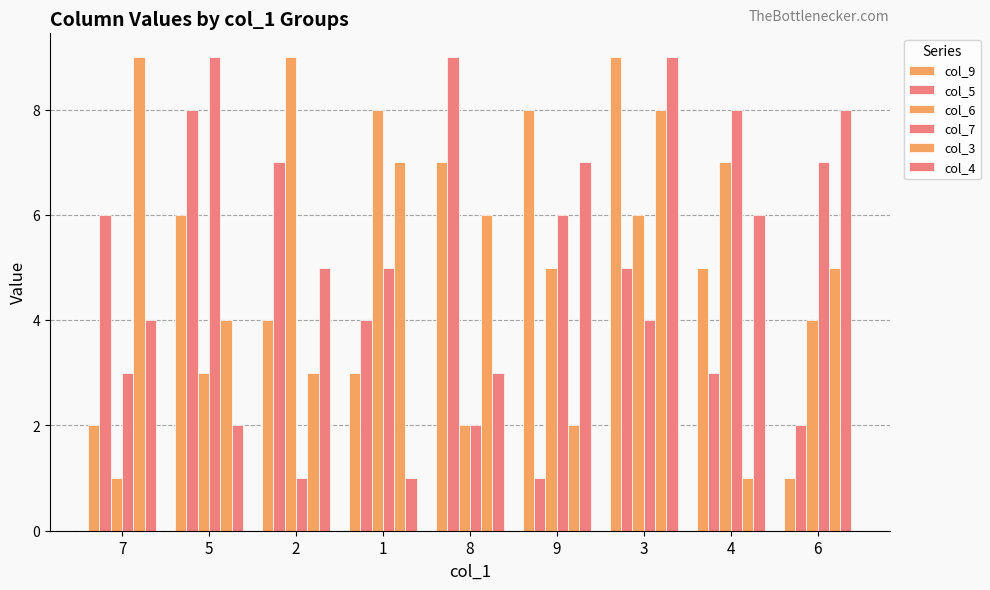

How many bars are there in each group?

6